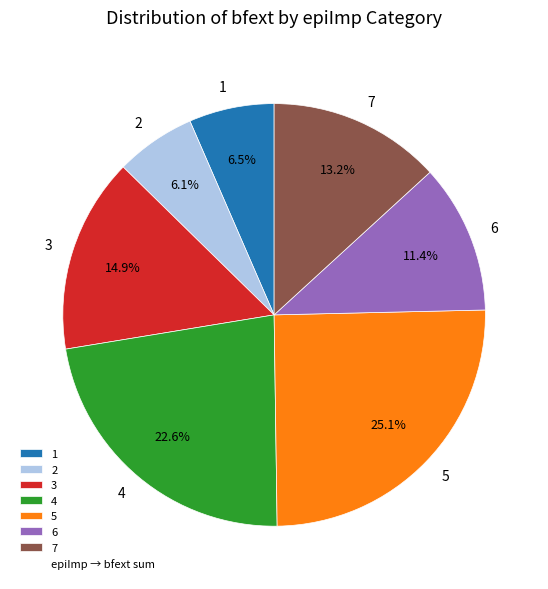

Does 3 account for over 50% of the chart?

No